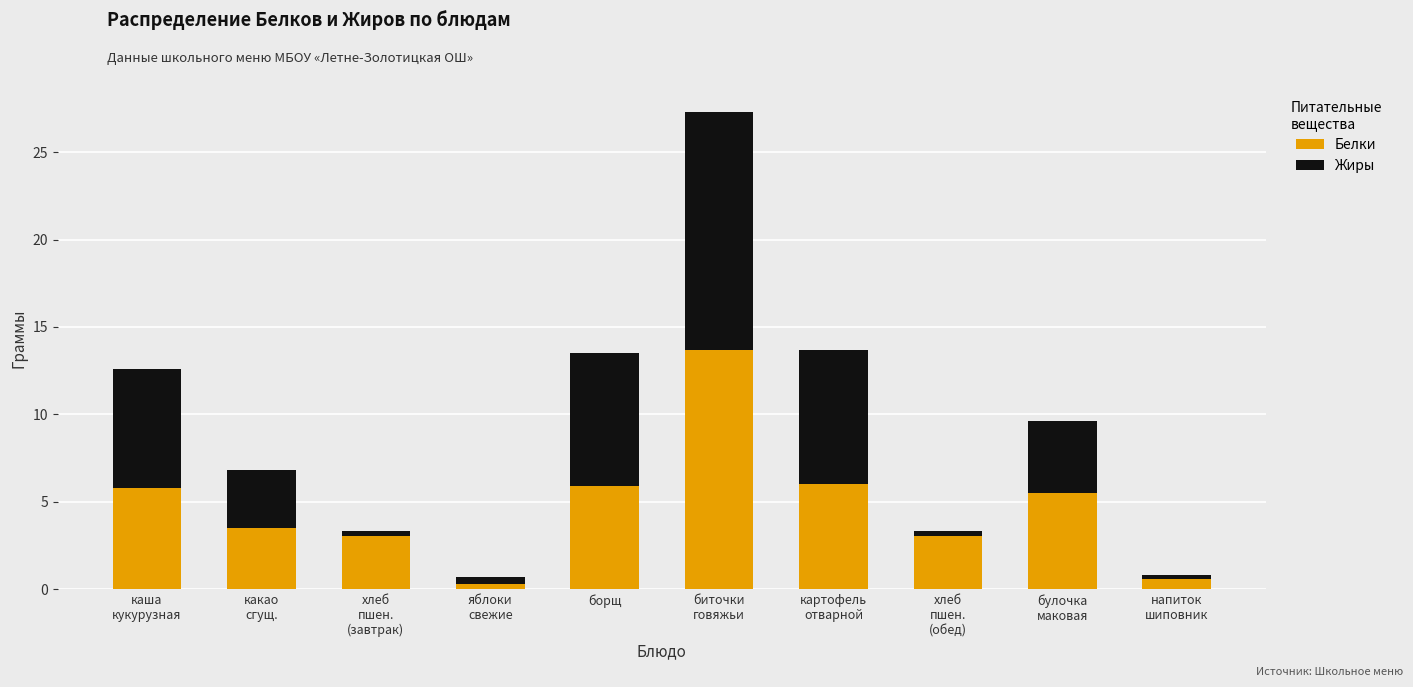

What is the difference between the maximum and minimum values in the Белки series?

13.4